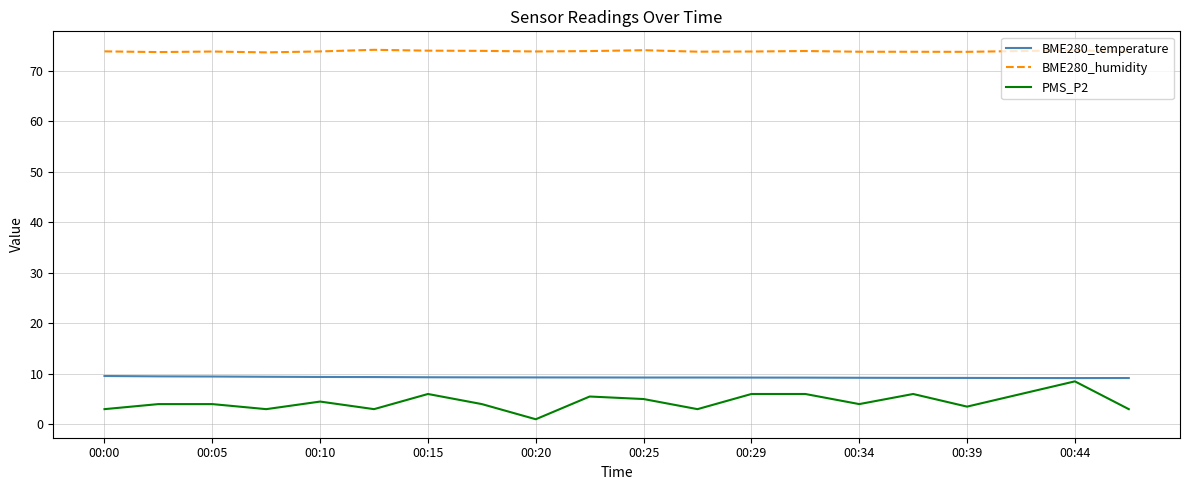

True or false: BME280_temperature and PMS_P2 cross at least once.

False